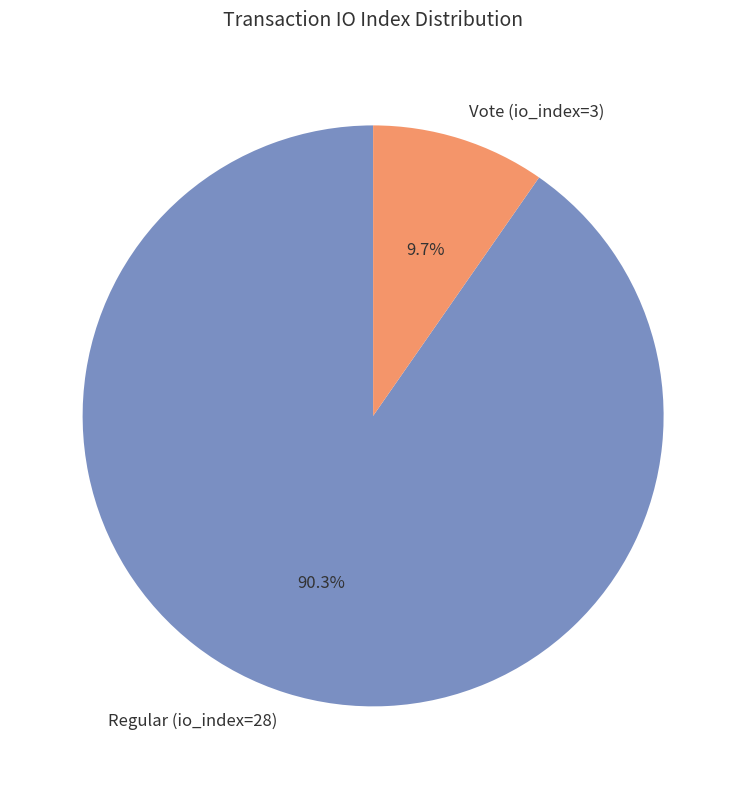

Rank the categories by value from lowest to highest.

Vote (io_index=3), Regular (io_index=28)